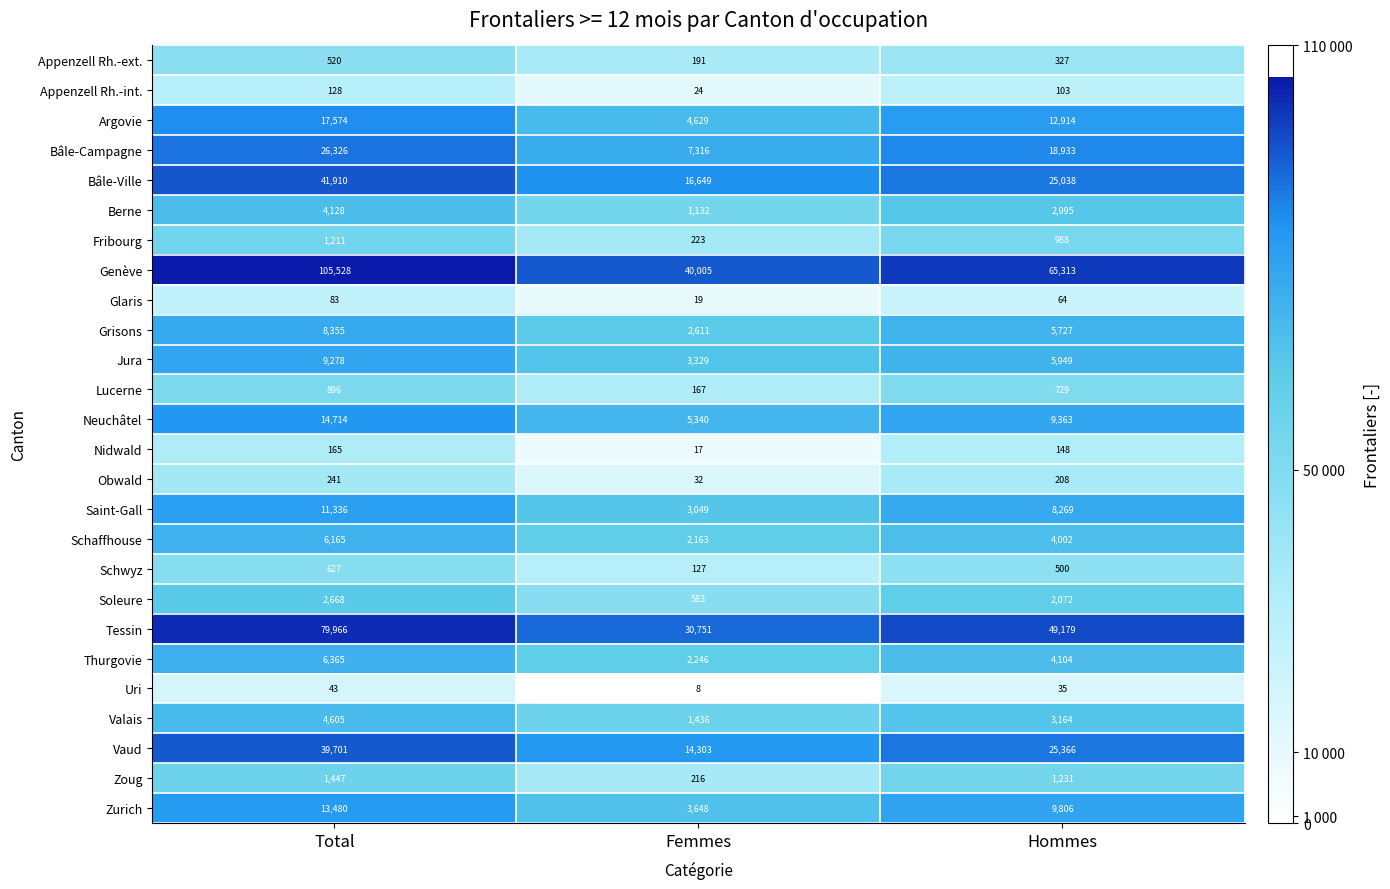

What is the sum of the Valais values at Femmes and Total?

6041